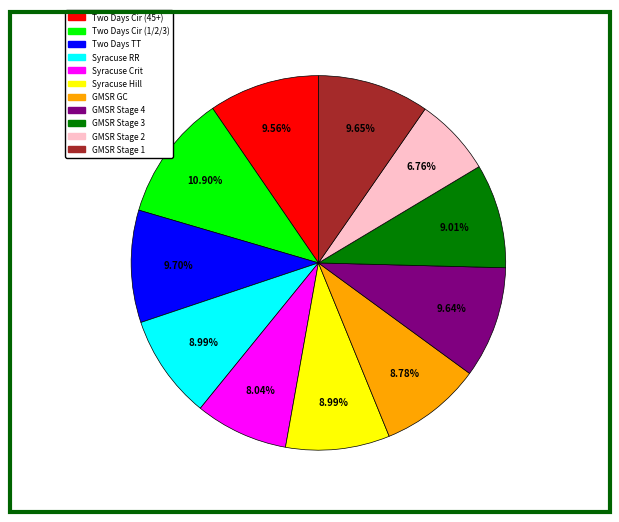

Is there a majority slice in this chart?

No